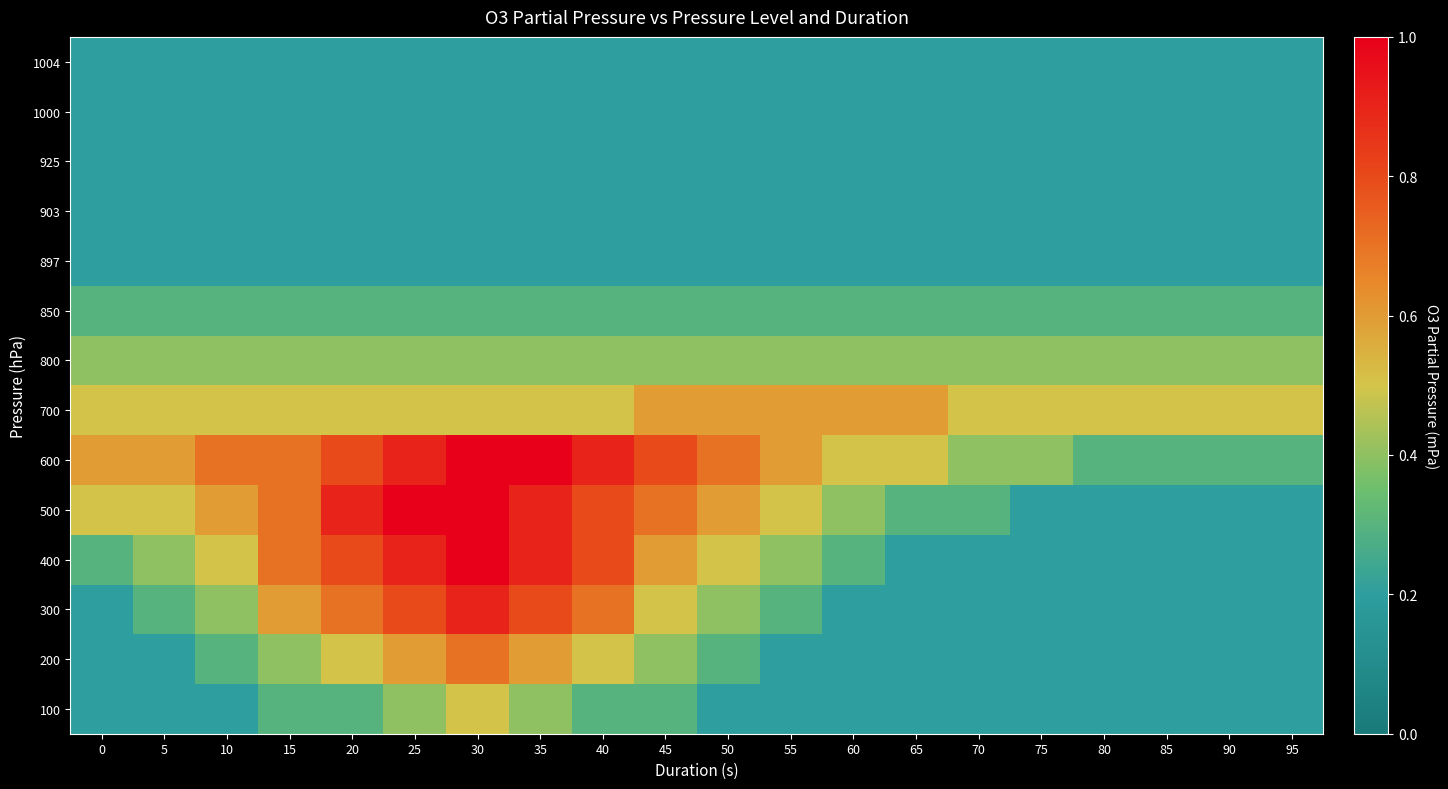

Reading left to right, what are all the values shown in this chart?

1004: 0=0.2	5=0.2	10=0.2	15=0.2	20=0.2	25=0.2	30=0.2	35=0.2	40=0.2	45=0.2	50=0.2	55=0.2	60=0.2	65=0.2	70=0.2	75=0.2	80=0.2	85=0.2	90=0.2	95=0.2
1000: 0=0.2	5=0.2	10=0.2	15=0.2	20=0.2	25=0.2	30=0.2	35=0.2	40=0.2	45=0.2	50=0.2	55=0.2	60=0.2	65=0.2	70=0.2	75=0.2	80=0.2	85=0.2	90=0.2	95=0.2
925: 0=0.2	5=0.2	10=0.2	15=0.2	20=0.2	25=0.2	30=0.2	35=0.2	40=0.2	45=0.2	50=0.2	55=0.2	60=0.2	65=0.2	70=0.2	75=0.2	80=0.2	85=0.2	90=0.2	95=0.2
903: 0=0.2	5=0.2	10=0.2	15=0.2	20=0.2	25=0.2	30=0.2	35=0.2	40=0.2	45=0.2	50=0.2	55=0.2	60=0.2	65=0.2	70=0.2	75=0.2	80=0.2	85=0.2	90=0.2	95=0.2
897: 0=0.2	5=0.2	10=0.2	15=0.2	20=0.2	25=0.2	30=0.2	35=0.2	40=0.2	45=0.2	50=0.2	55=0.2	60=0.2	65=0.2	70=0.2	75=0.2	80=0.2	85=0.2	90=0.2	95=0.2
850: 0=0.3	5=0.3	10=0.3	15=0.3	20=0.3	25=0.3	30=0.3	35=0.3	40=0.3	45=0.3	50=0.3	55=0.3	60=0.3	65=0.3	70=0.3	75=0.3	80=0.3	85=0.3	90=0.3	95=0.3
800: 0=0.4	5=0.4	10=0.4	15=0.4	20=0.4	25=0.4	30=0.4	35=0.4	40=0.4	45=0.4	50=0.4	55=0.4	60=0.4	65=0.4	70=0.4	75=0.4	80=0.4	85=0.4	90=0.4	95=0.4
700: 0=0.5	5=0.5	10=0.5	15=0.5	20=0.5	25=0.5	30=0.5	35=0.5	40=0.5	45=0.6	50=0.6	55=0.6	60=0.6	65=0.6	70=0.5	75=0.5	80=0.5	85=0.5	90=0.5	95=0.5
600: 0=0.6	5=0.6	10=0.7	15=0.7	20=0.8	25=0.9	30=1.0	35=1.0	40=0.9	45=0.8	50=0.7	55=0.6	60=0.5	65=0.5	70=0.4	75=0.4	80=0.3	85=0.3	90=0.3	95=0.3
500: 0=0.5	5=0.5	10=0.6	15=0.7	20=0.9	25=1.0	30=1.0	35=0.9	40=0.8	45=0.7	50=0.6	55=0.5	60=0.4	65=0.3	70=0.3	75=0.2	80=0.2	85=0.2	90=0.2	95=0.2
400: 0=0.3	5=0.4	10=0.5	15=0.7	20=0.8	25=0.9	30=1.0	35=0.9	40=0.8	45=0.6	50=0.5	55=0.4	60=0.3	65=0.2	70=0.2	75=0.2	80=0.2	85=0.2	90=0.2	95=0.2
300: 0=0.2	5=0.3	10=0.4	15=0.6	20=0.7	25=0.8	30=0.9	35=0.8	40=0.7	45=0.5	50=0.4	55=0.3	60=0.2	65=0.2	70=0.2	75=0.2	80=0.2	85=0.2	90=0.2	95=0.2
200: 0=0.2	5=0.2	10=0.3	15=0.4	20=0.5	25=0.6	30=0.7	35=0.6	40=0.5	45=0.4	50=0.3	55=0.2	60=0.2	65=0.2	70=0.2	75=0.2	80=0.2	85=0.2	90=0.2	95=0.2
100: 0=0.2	5=0.2	10=0.2	15=0.3	20=0.3	25=0.4	30=0.5	35=0.4	40=0.3	45=0.3	50=0.2	55=0.2	60=0.2	65=0.2	70=0.2	75=0.2	80=0.2	85=0.2	90=0.2	95=0.2